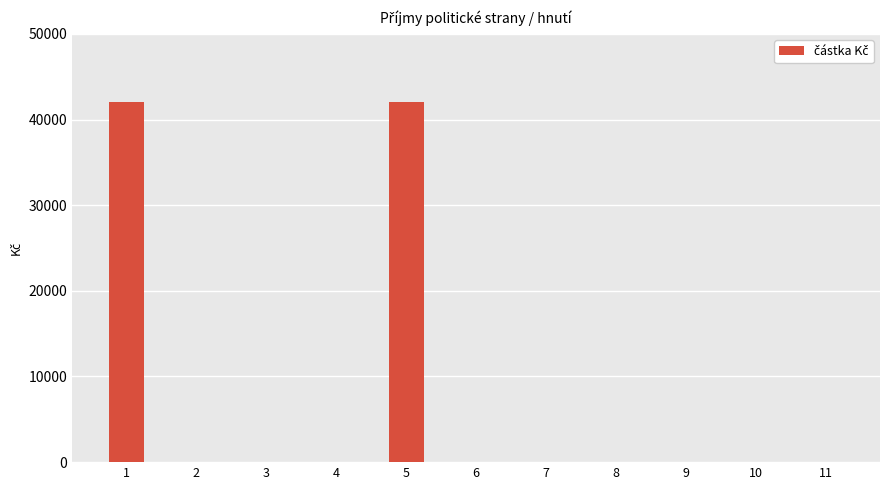

Are the bars grouped side by side (vs. stacked)?

No